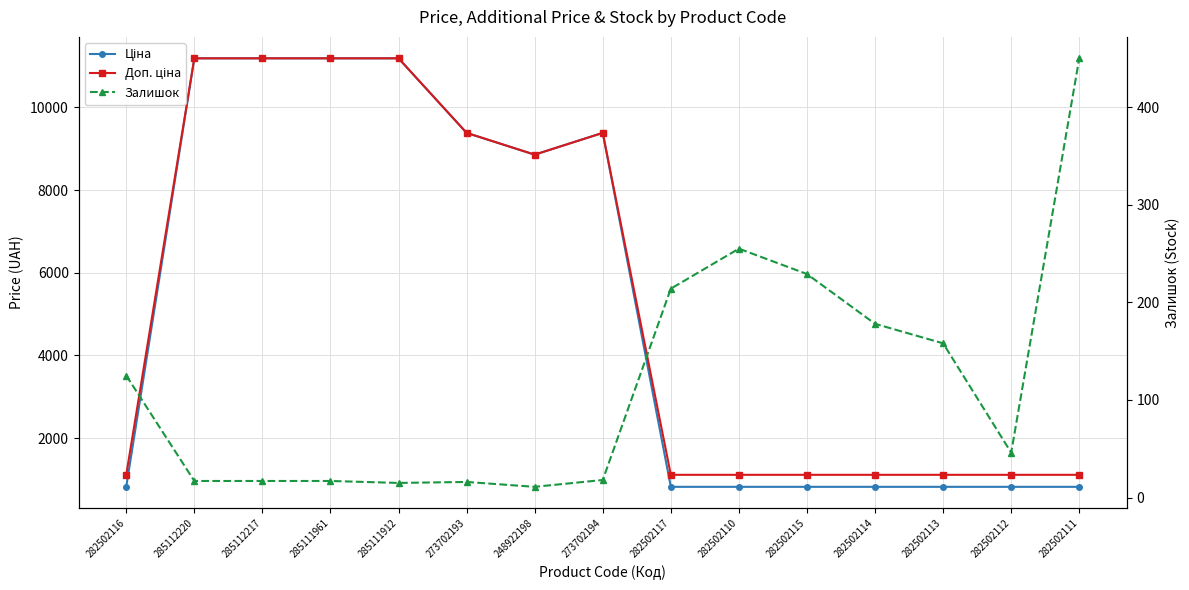

What are all the series names shown in the legend?

Ціна, Доп. ціна, Залишок